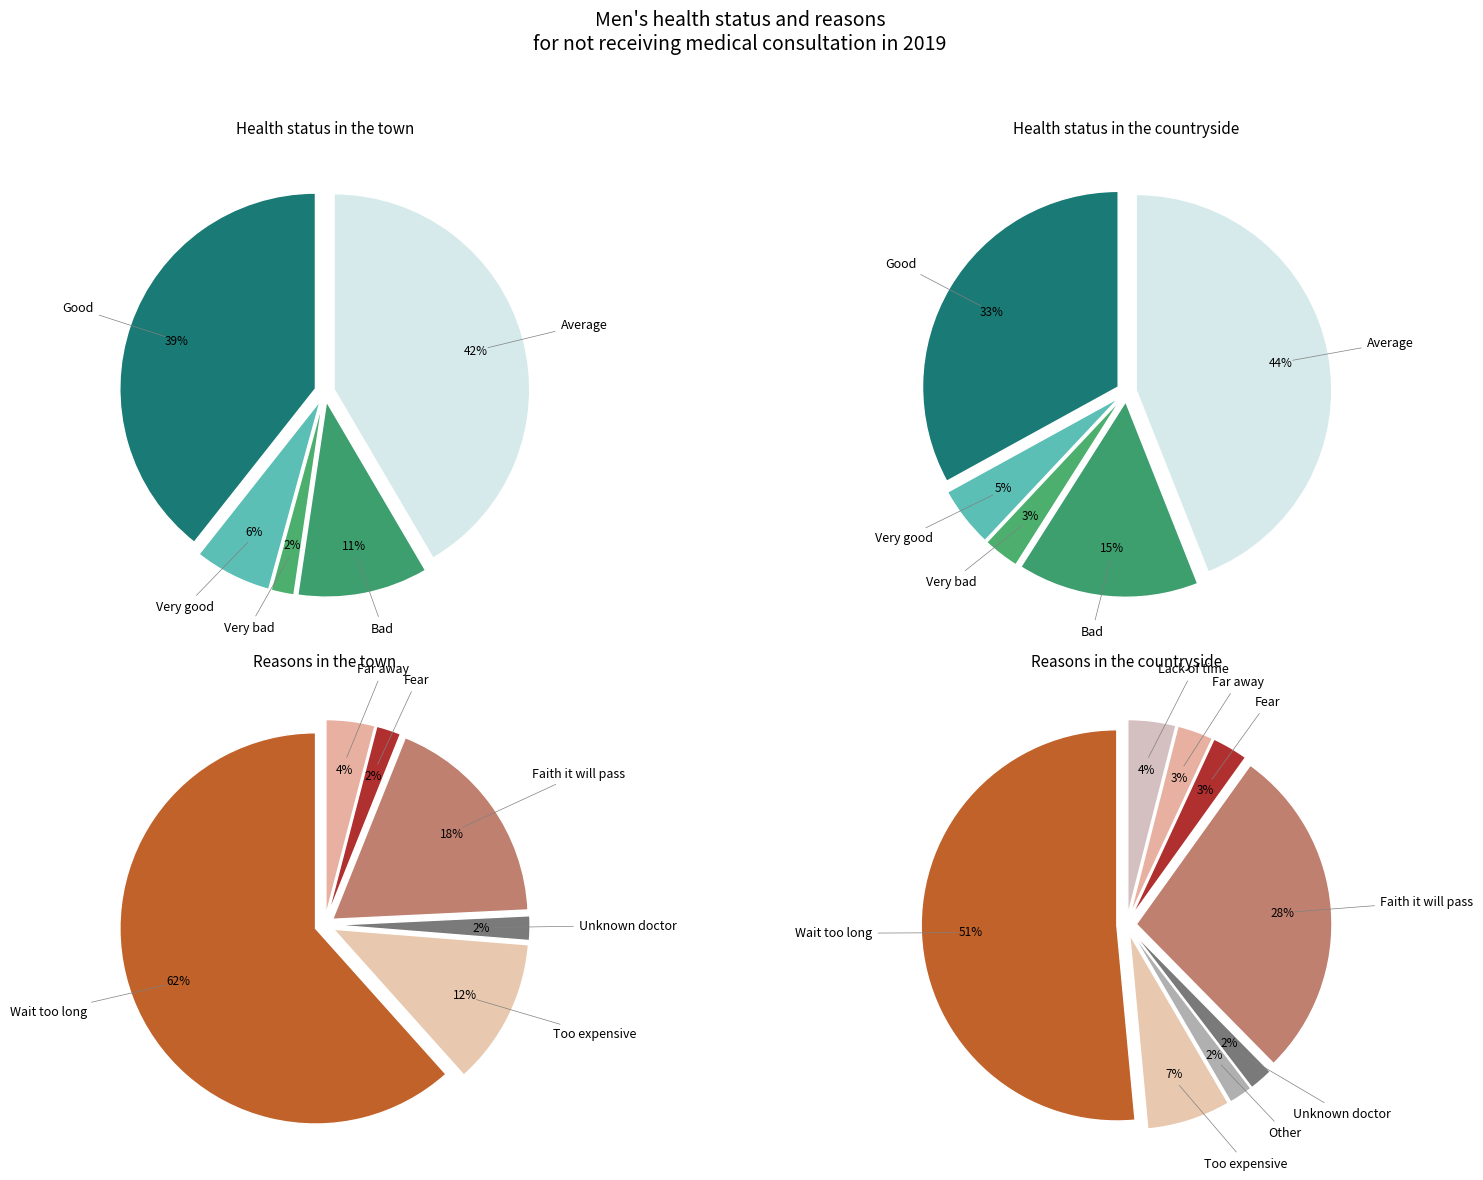

Does any single category account for the majority?

No